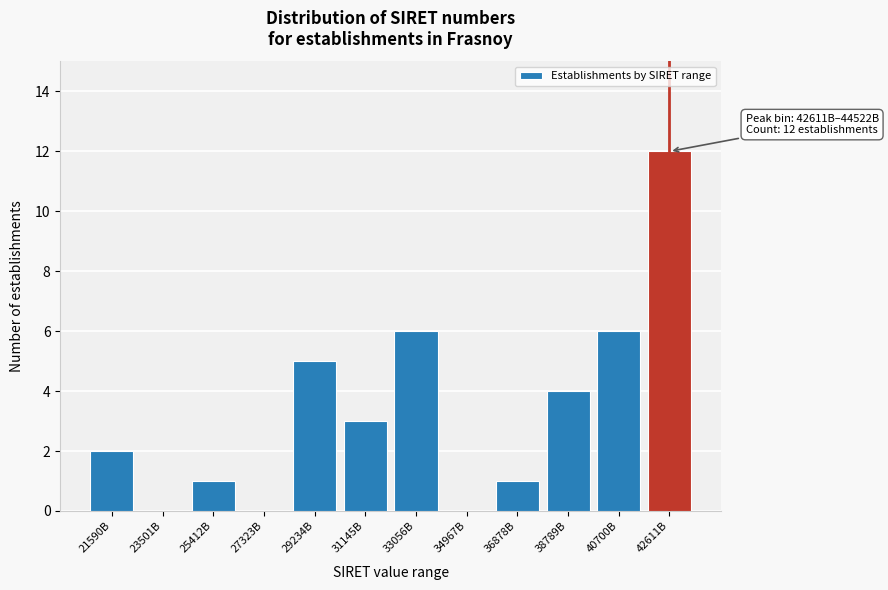

Reading left to right, list all the values displayed in this chart.

21590B=2	23501B=0	25412B=1	27323B=0	29234B=5	31145B=3	33056B=6	34967B=0	36878B=1	38789B=4	40700B=6	42611B=12